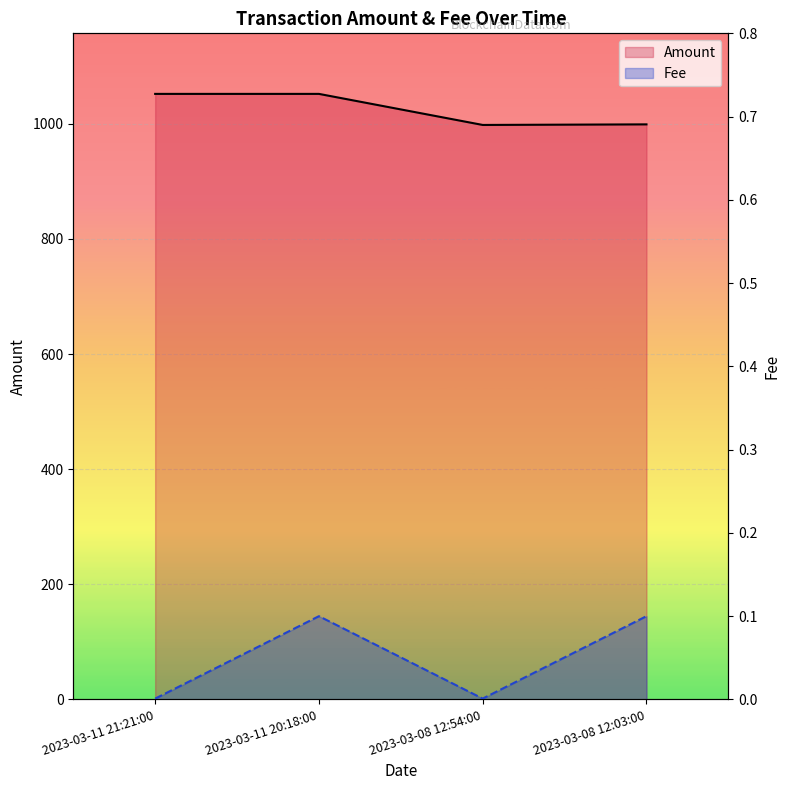

What is the difference between the Amount values at 2023-03-08 12:54:00 and 2023-03-11 20:18:00?

54.0